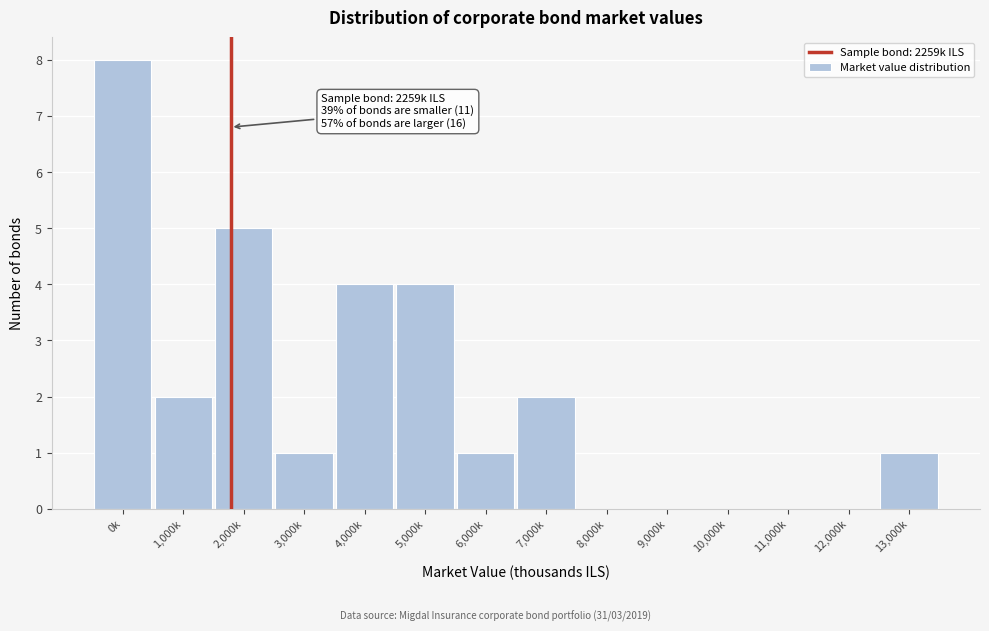

Reading left to right, extract all data points from this chart.

0k=8	1,000k=2	2,000k=5	3,000k=1	4,000k=4	5,000k=4	6,000k=1	7,000k=2	8,000k=0	9,000k=0	10,000k=0	11,000k=0	12,000k=0	13,000k=1